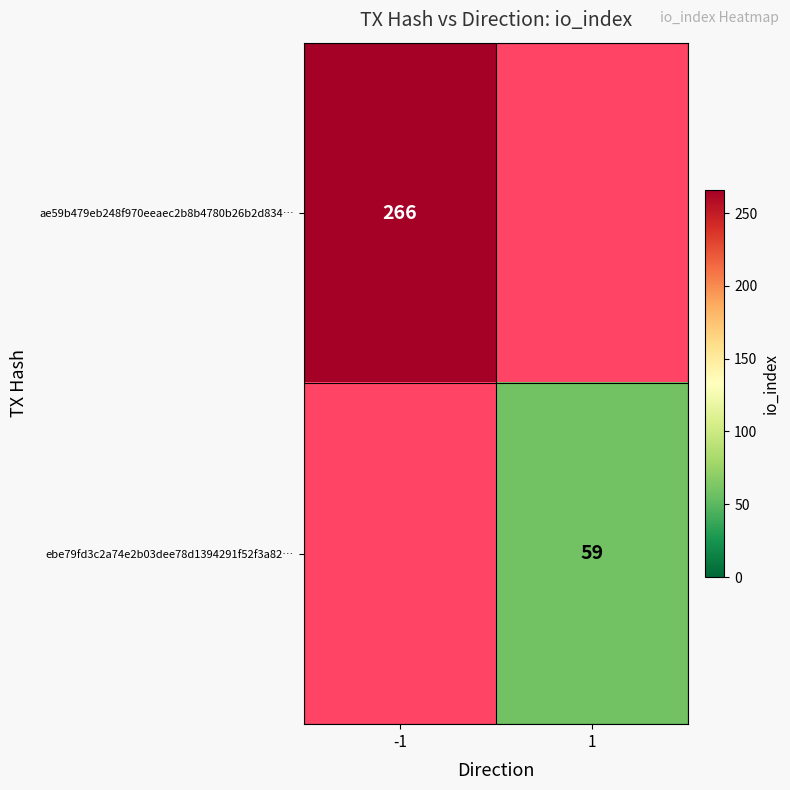

True or false: ae59b479eb248f970eeaec2b8b4780b26b2d834… has a value of 403 at -1.

False